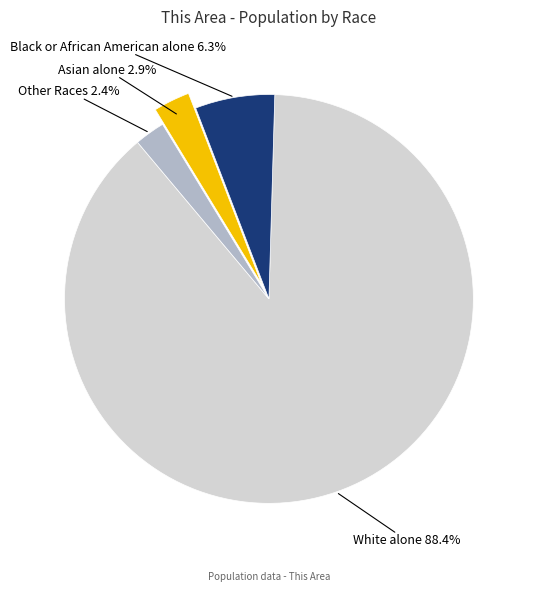

Is there a majority slice in this chart?

Yes